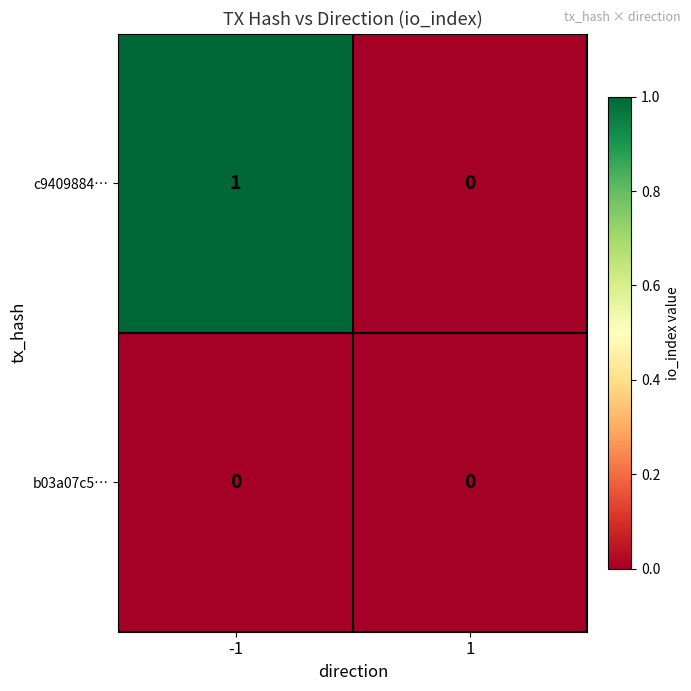

Rank the series by their average value, from highest to lowest.

c9409884…, b03a07c5…